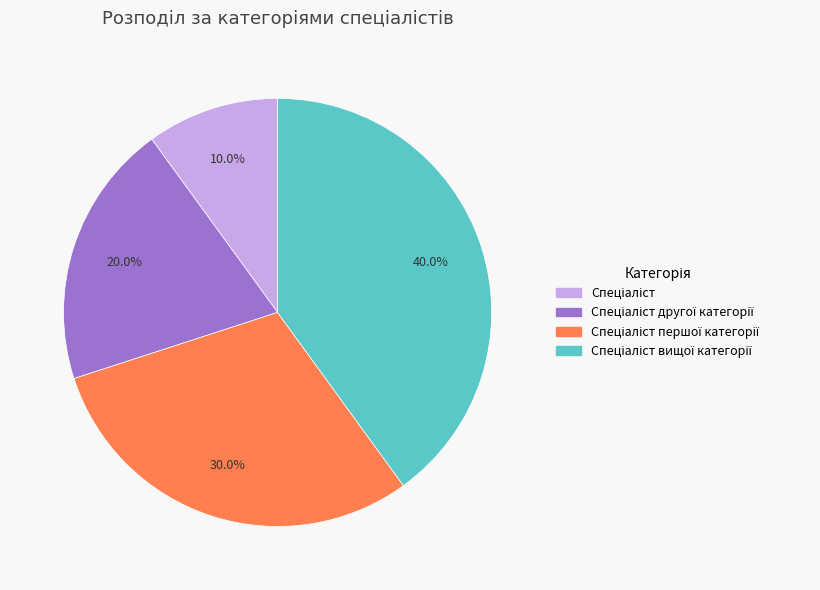

Does any single category account for the majority?

No